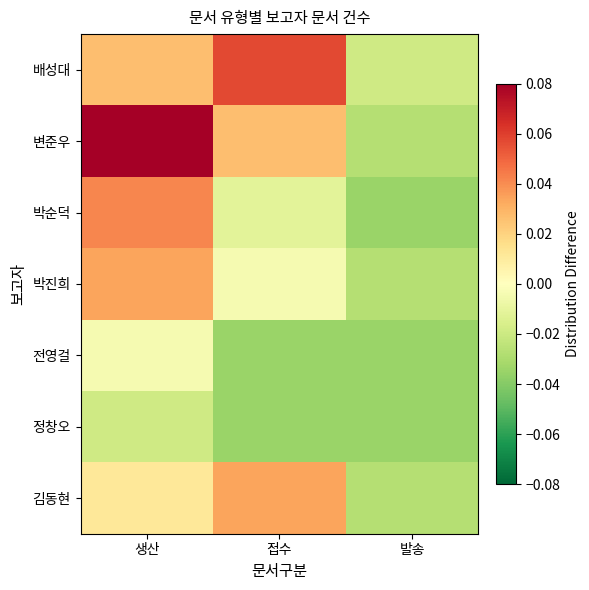

List the series in order of their peak value, lowest first.

정창오, 전영걸, 박진희, 김동현, 박순덕, 배성대, 변준우